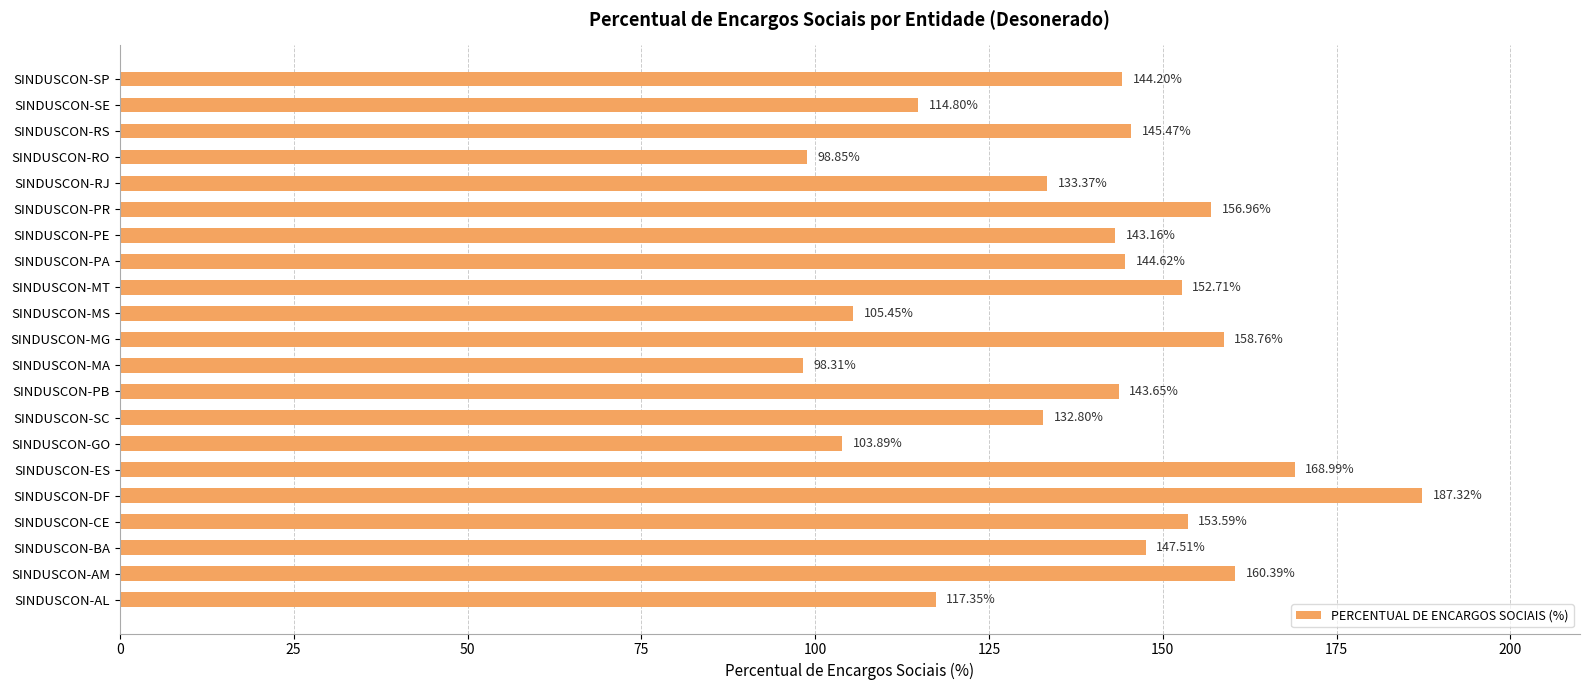

What is the average value?

138.7